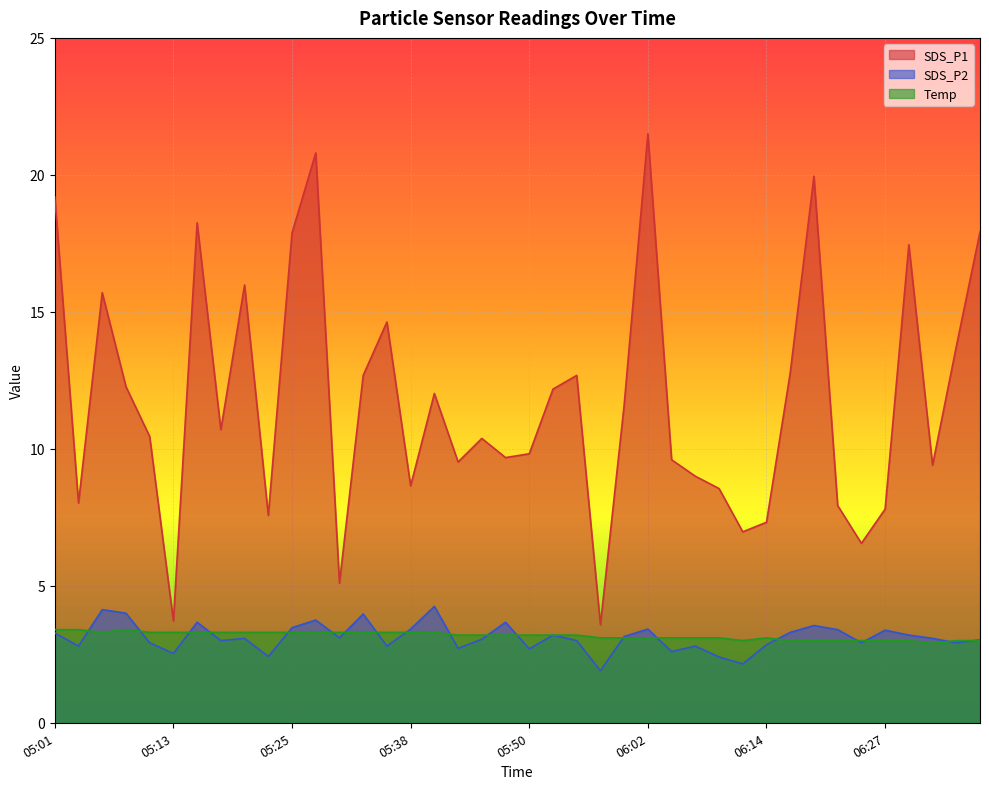

What position from the left is 05:18?

8